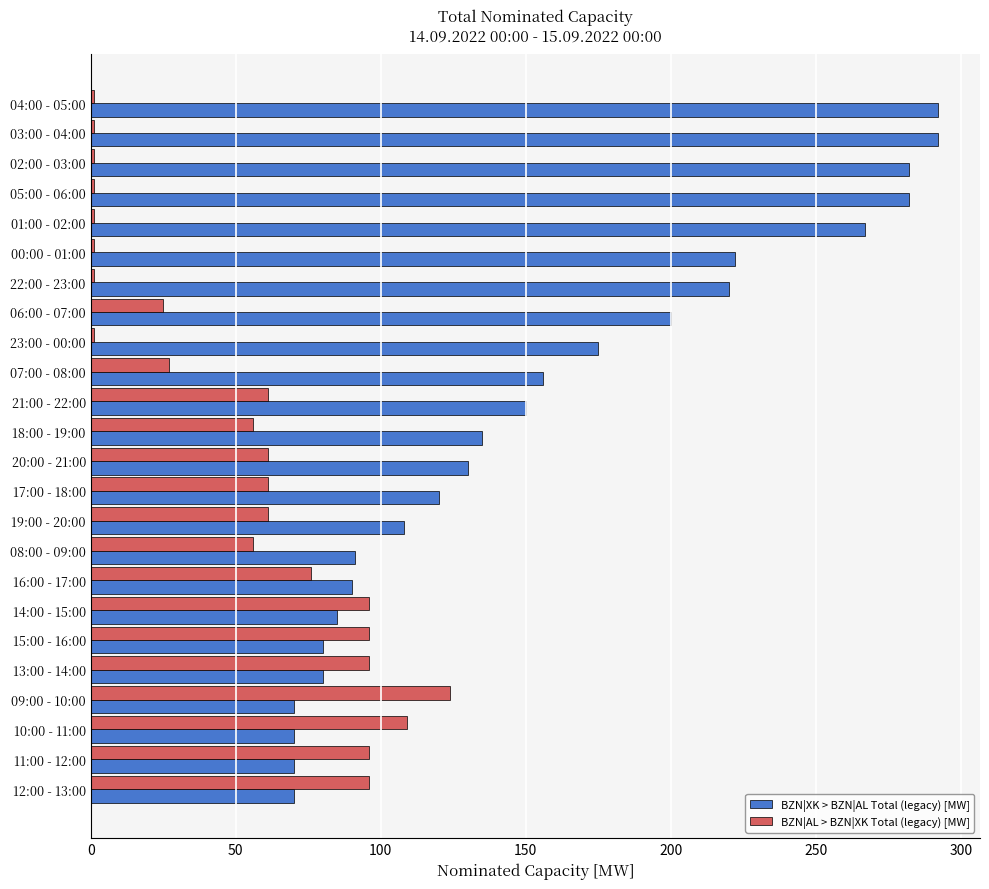

True or false: BZN|AL > BZN|XK Total (legacy) [MW] has a value of 14 at 06:00 - 07:00.

False